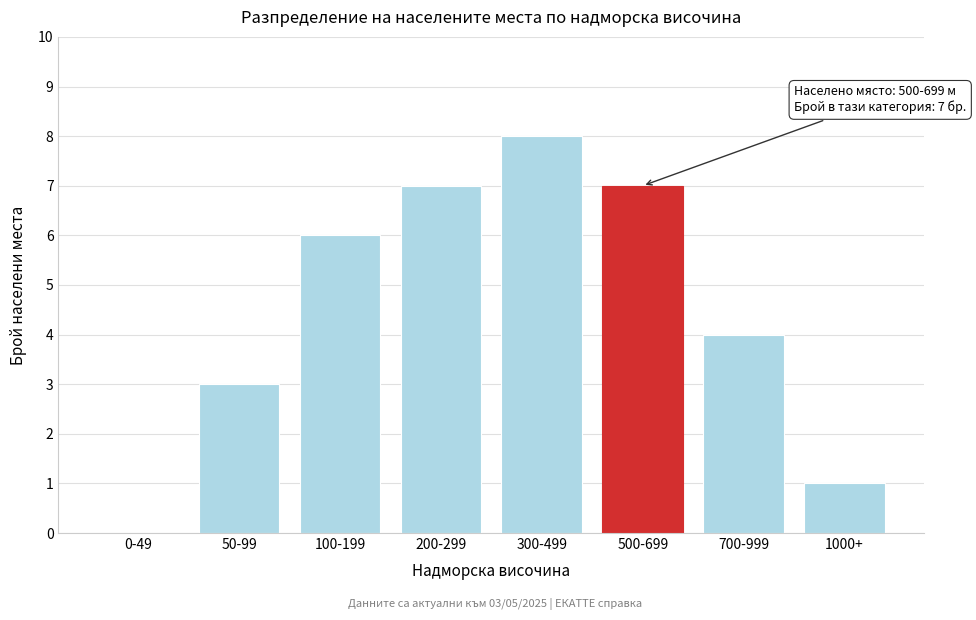

Reading left to right, extract all data points from this chart.

0-49=0	50-99=3	100-199=6	200-299=7	300-499=8	500-699=7	700-999=4	1000+=1